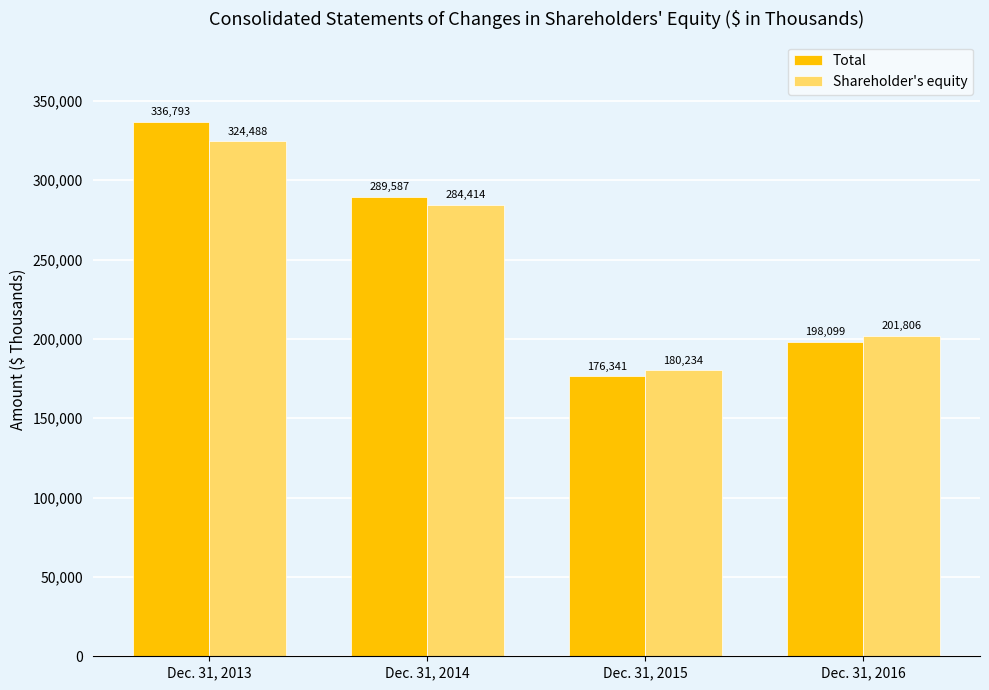

What is the highest value of the Total series?

336793